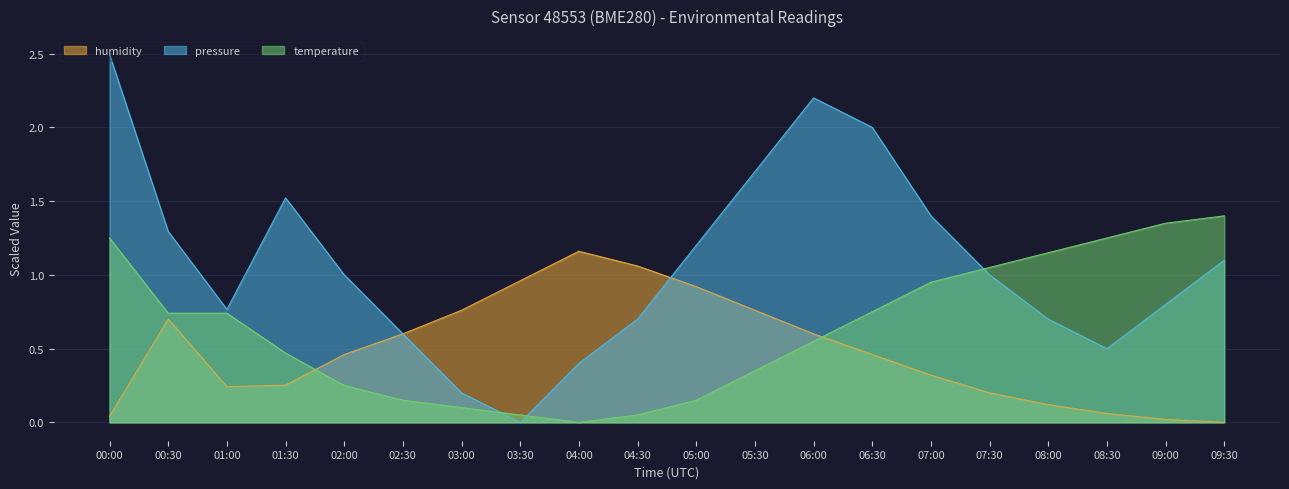

True or false: humidity and temperature cross at least once.

True